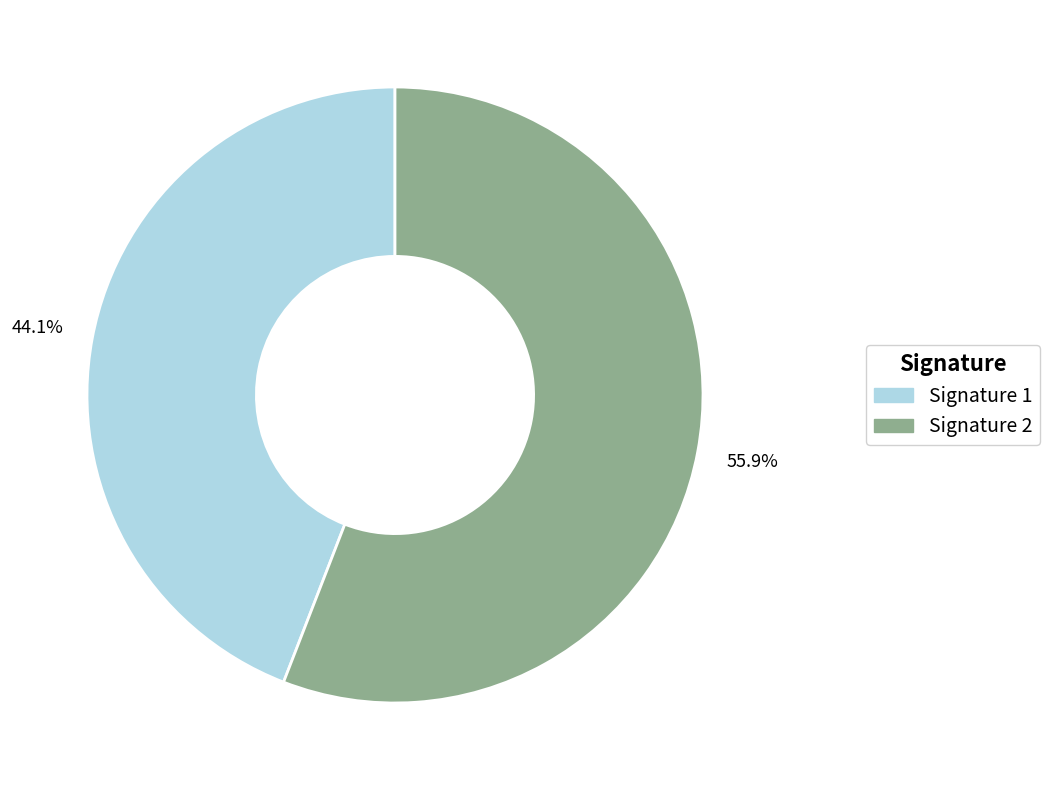

Is there a majority slice in this chart?

Yes